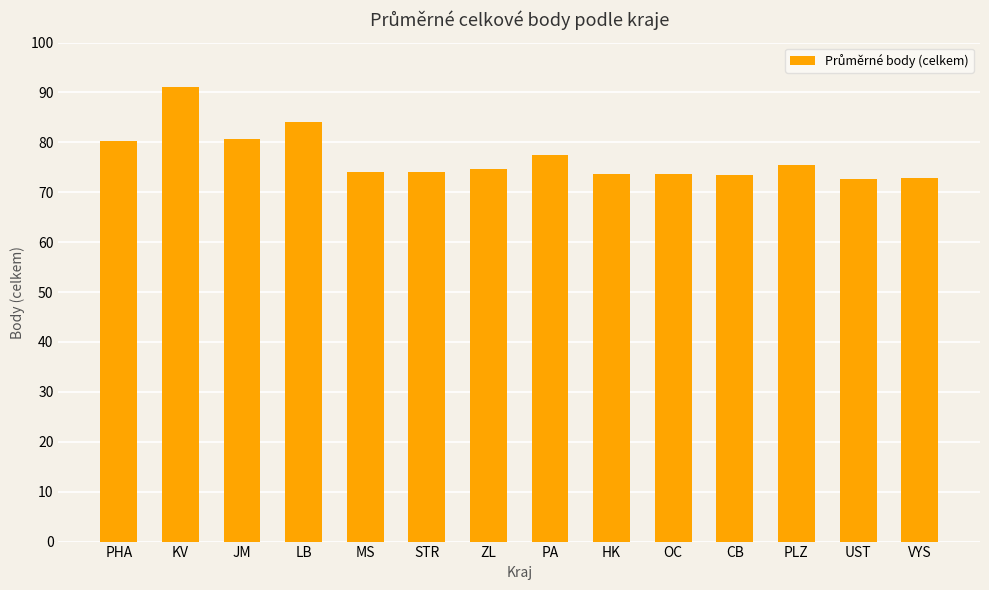

What position from the left is PA?

8